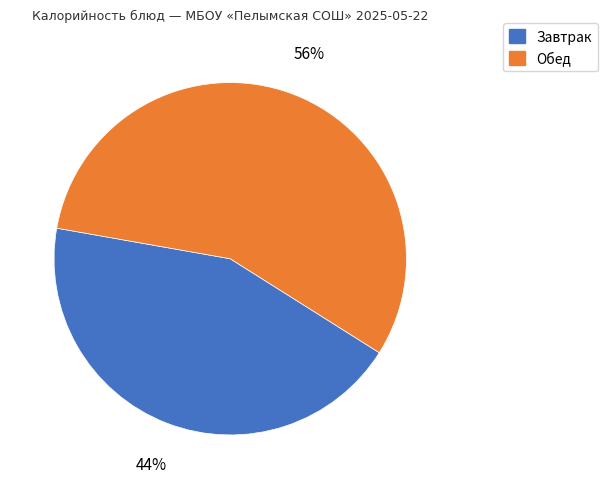

Does any single category account for the majority?

Yes